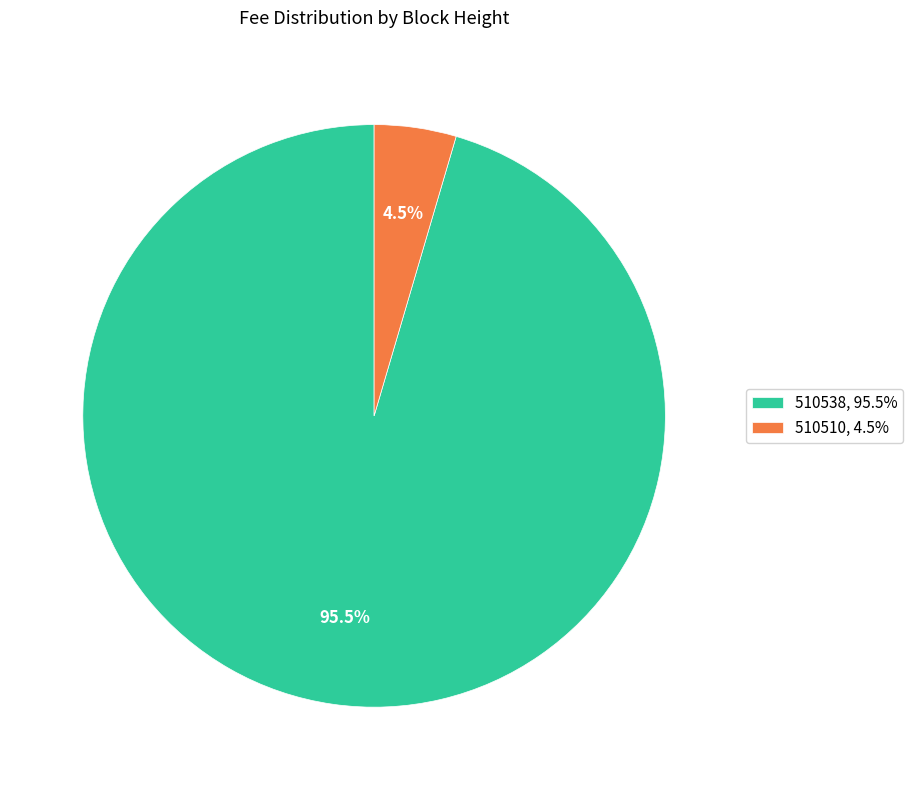

Is there a majority slice in this chart?

Yes